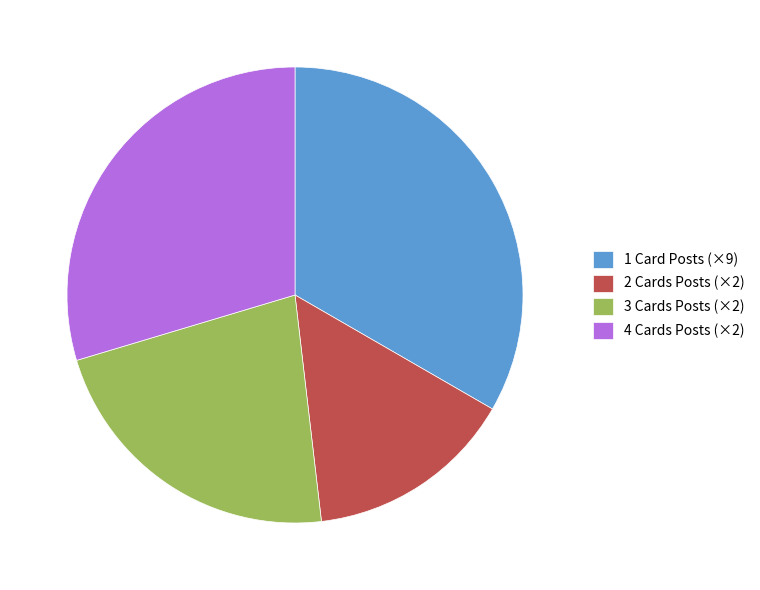

What is the ratio of the value at 1 Card Posts (×9) to the value at 2 Cards Posts (×2)?

2.3